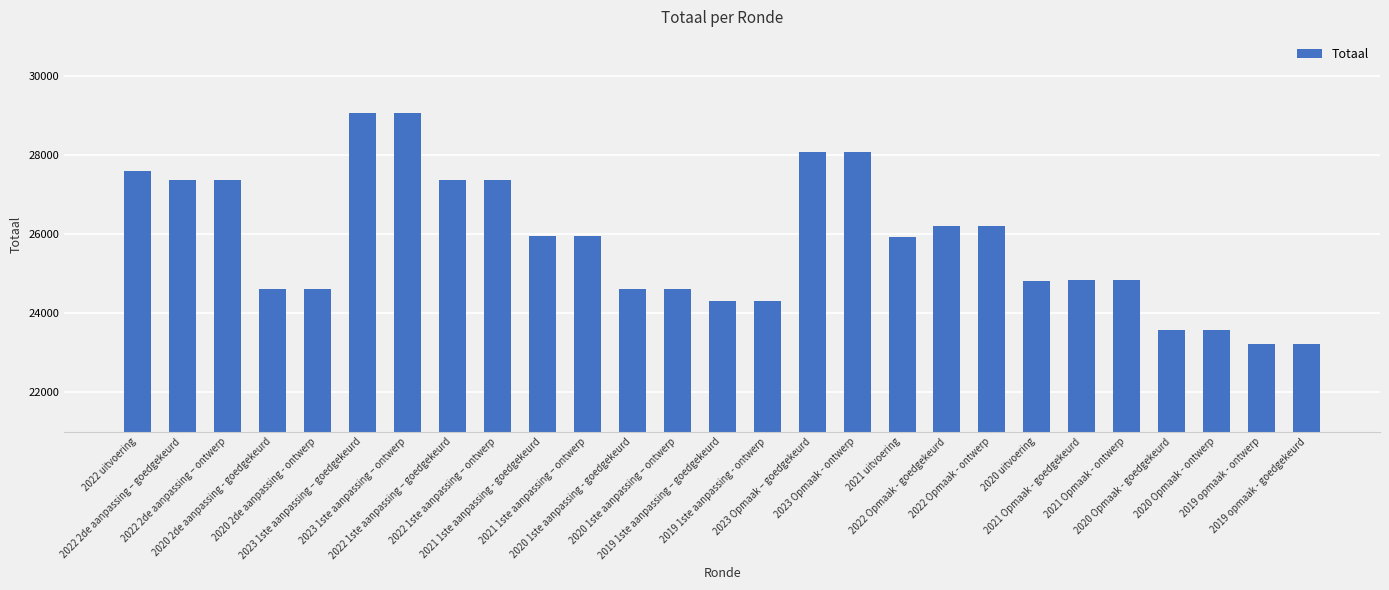

What is the value of the 7th bar from the left?

29083